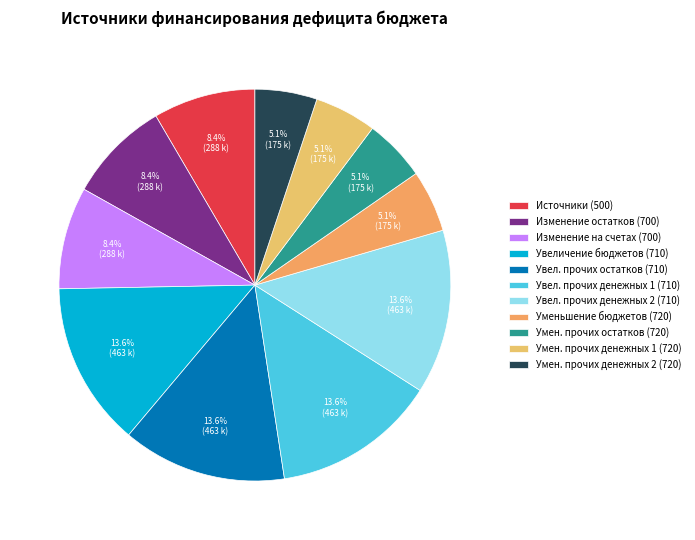

Count the number of slices in the pie.

11